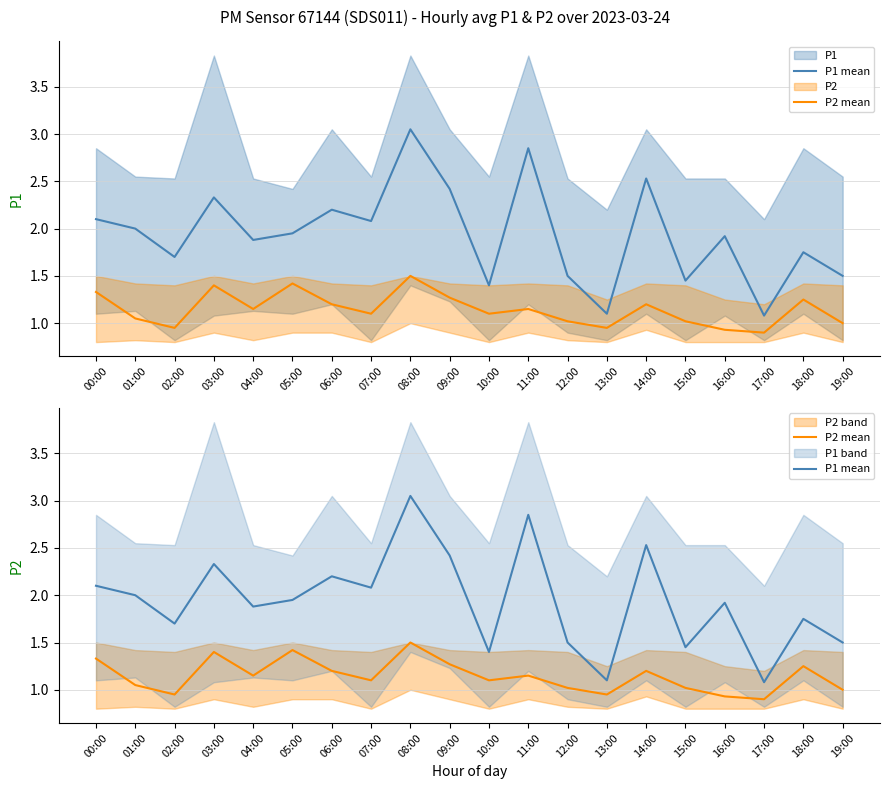

True or false: P2 mean has a value of 1.3 at 09:00.

True